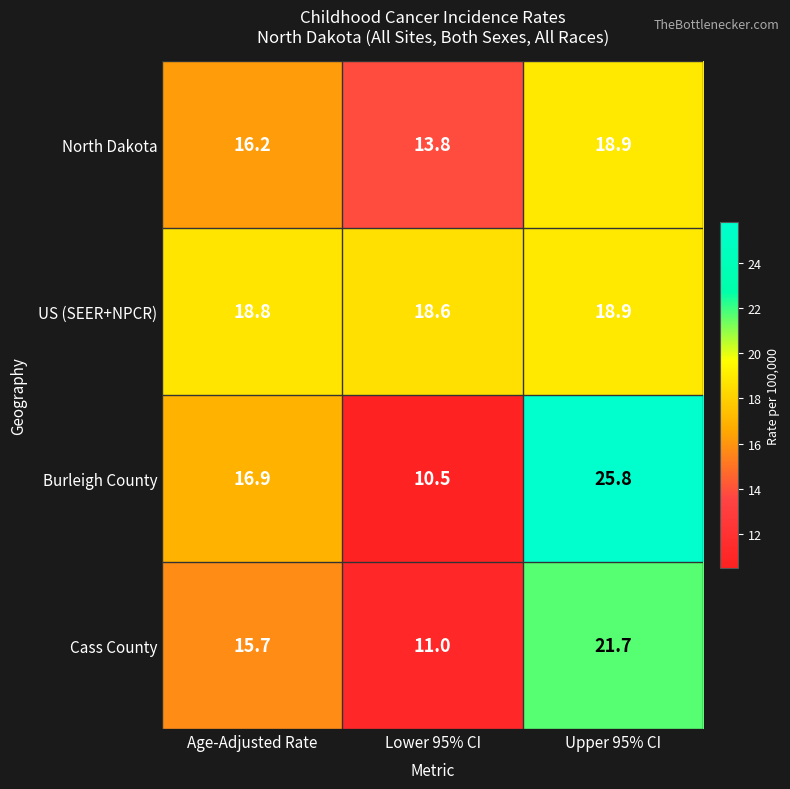

The US (SEER+NPCR) series shows 29.9 at Lower 95% CI. True or false?

False